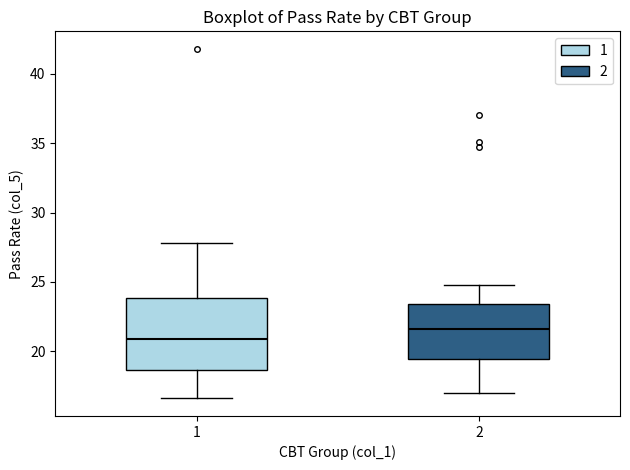

Reading left to right, transcribe this box plot: for each box, give where its median line is, the range the box spans, and where its two whiskers end, as read against the y-axis. The values are not printed on the chart, so give them approximately, as read against the axis.

1: median 21.0, box 18.5 to 24.0, whiskers 16.5 to 28.0
2: median 21.5, box 19.5 to 23.5, whiskers 17.0 to 25.0